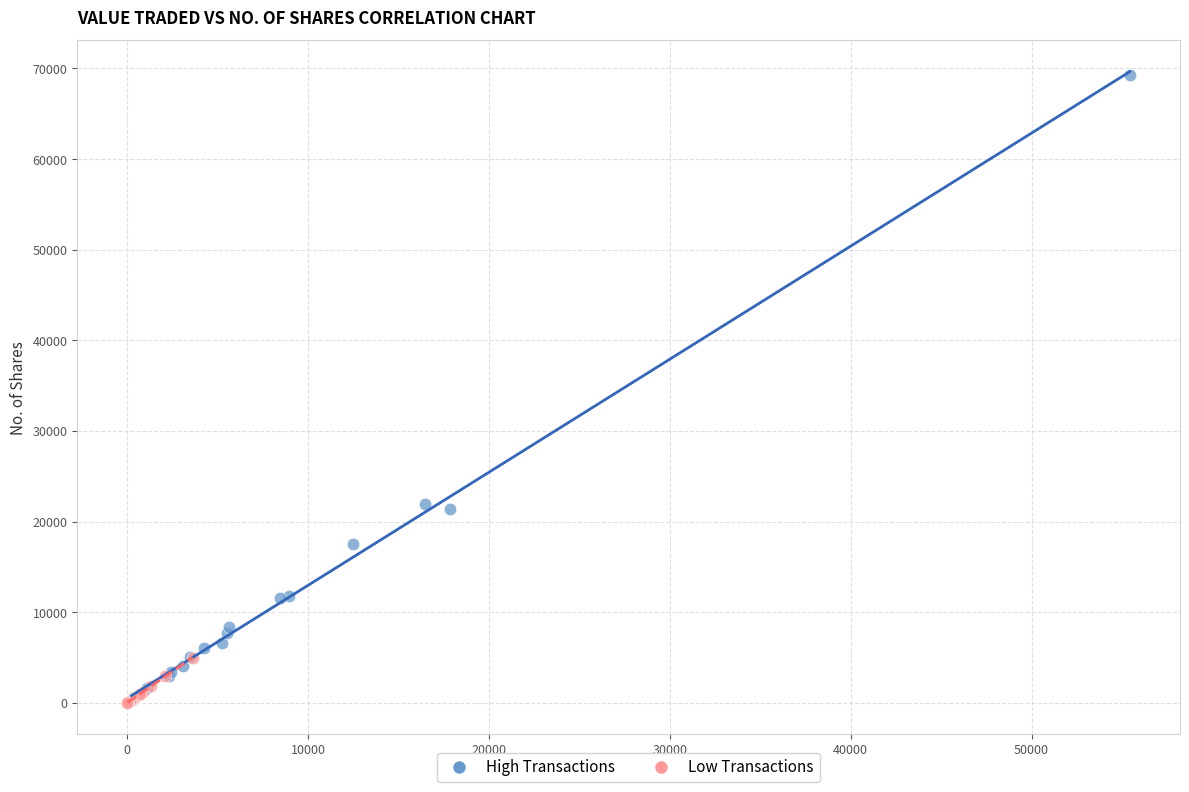

Which series contains the highest Y value?

High Transactions